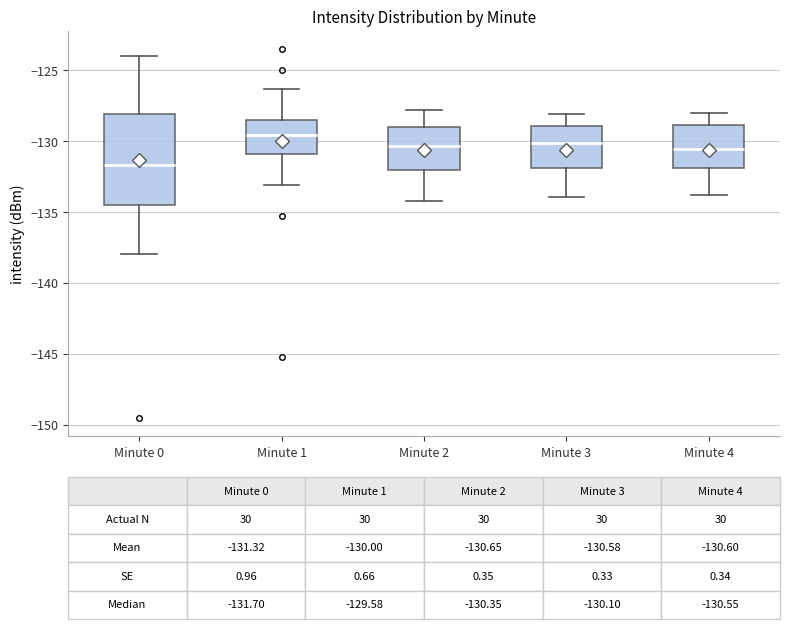

Which box has the lowest median line?

Minute 0